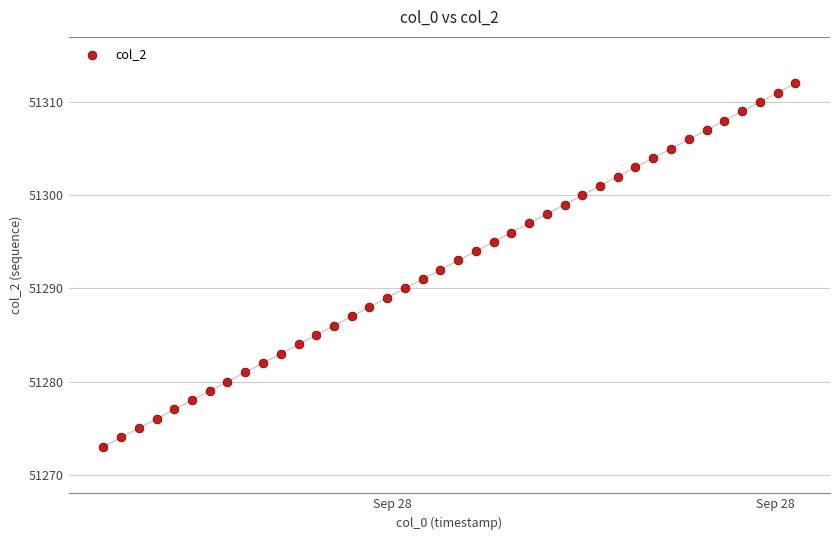

What is the range of Y values (max minus min)?

39